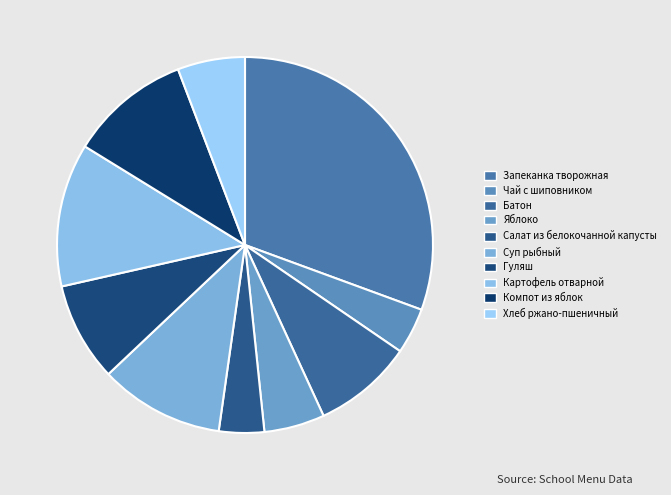

What percentage is the Компот из яблок slice, to the nearest percent?

10%